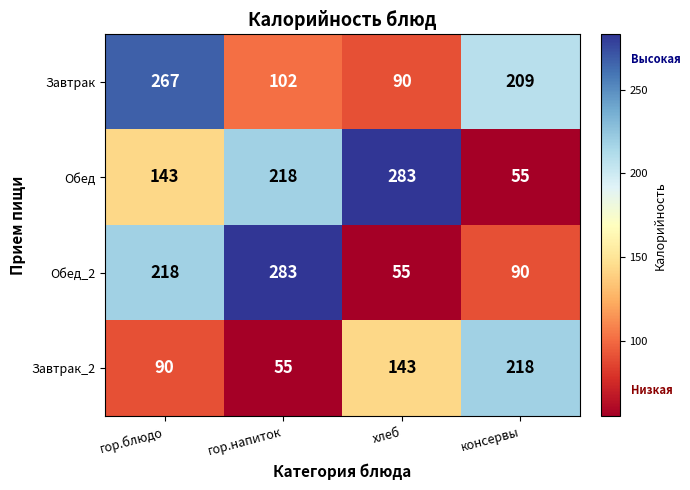

What is the minimum value for Обед?

55